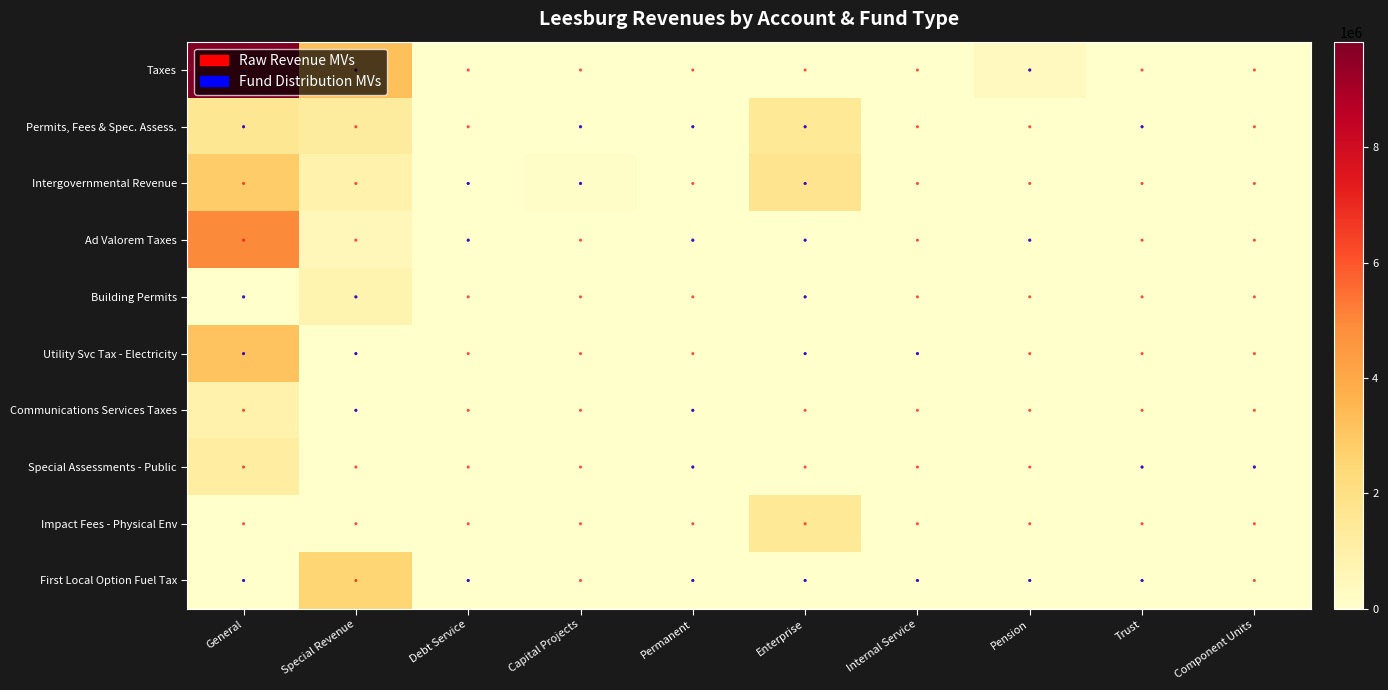

Between Capital Projects and Pension, which is larger?

Pension